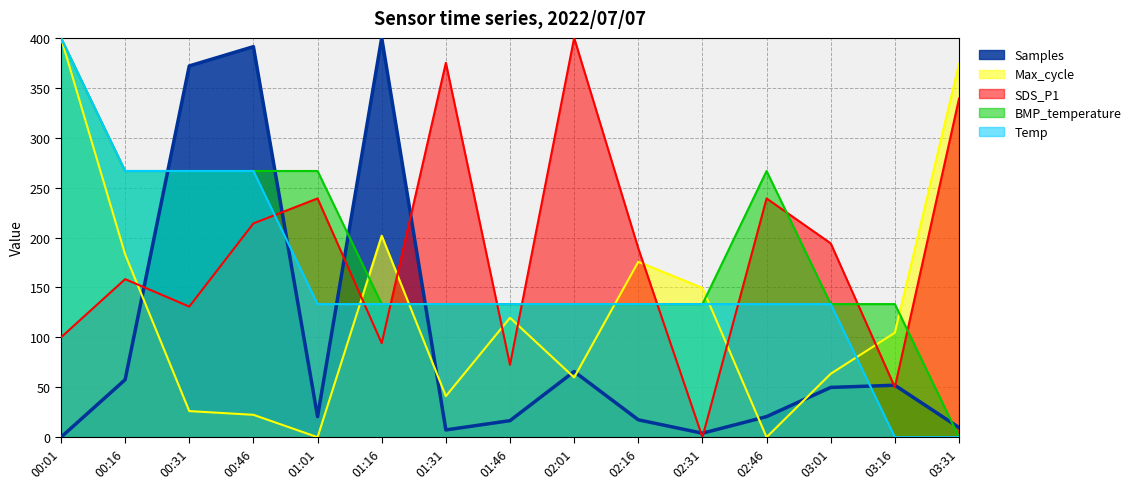

What is the difference between the BMP_temperature values at 00:31 and 01:31?

133.3